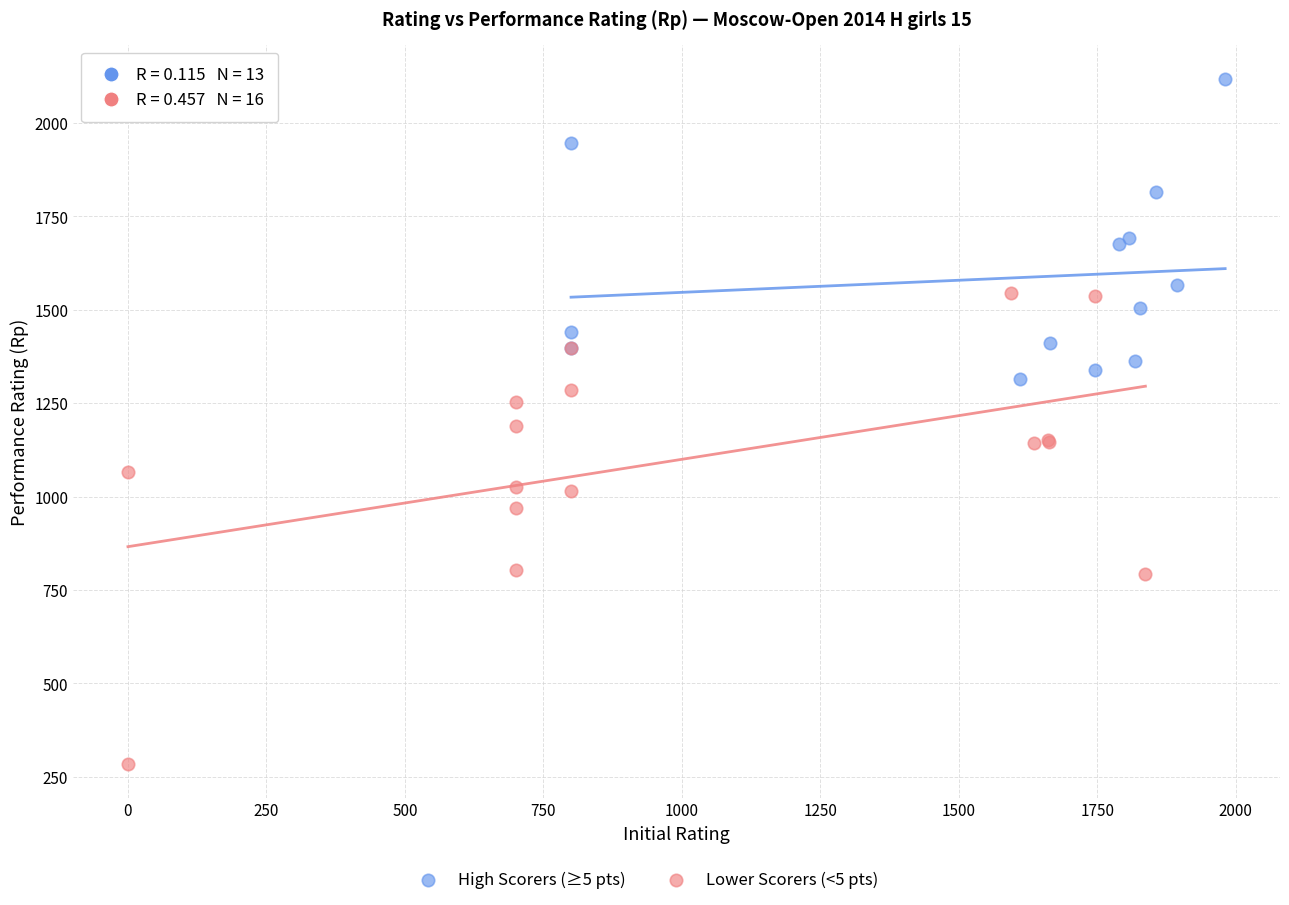

Which series reaches the minimum Y coordinate?

Lower Scorers (<5 pts)